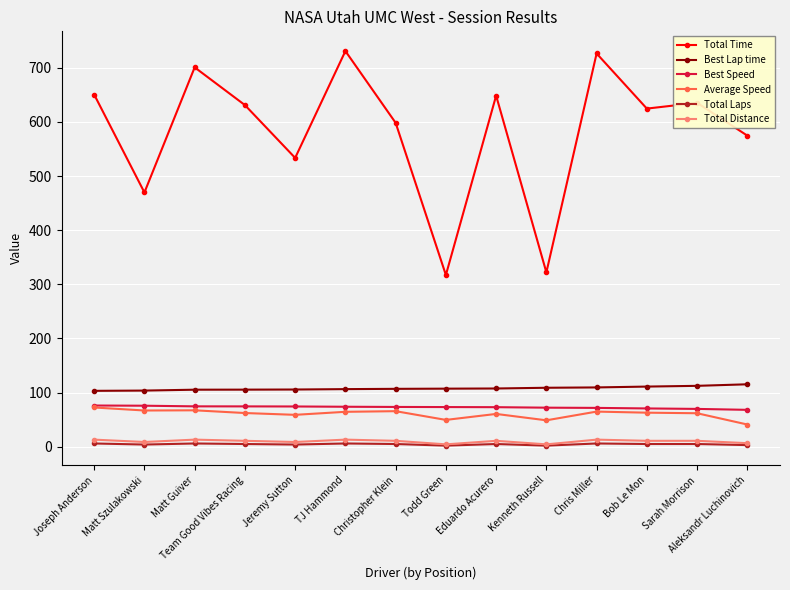

The Best Lap time series shows 67.2 at Joseph Anderson. True or false?

False